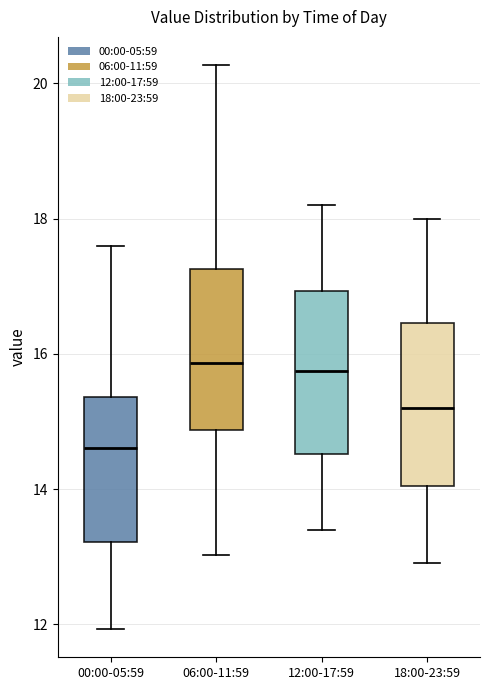

Reading left to right, read every box against the y-axis: the position of its median line, the range the box covers, and the ends of its whiskers. The values are not printed on the chart, so give them approximately, as read against the axis.

00:00-05:59: median 14.6, box 13.2 to 15.4, whiskers 12.0 to 17.6
06:00-11:59: median 15.8, box 14.8 to 17.2, whiskers 13.0 to 20.2
12:00-17:59: median 15.8, box 14.6 to 17.0, whiskers 13.4 to 18.2
18:00-23:59: median 15.2, box 14.0 to 16.4, whiskers 13.0 to 18.0